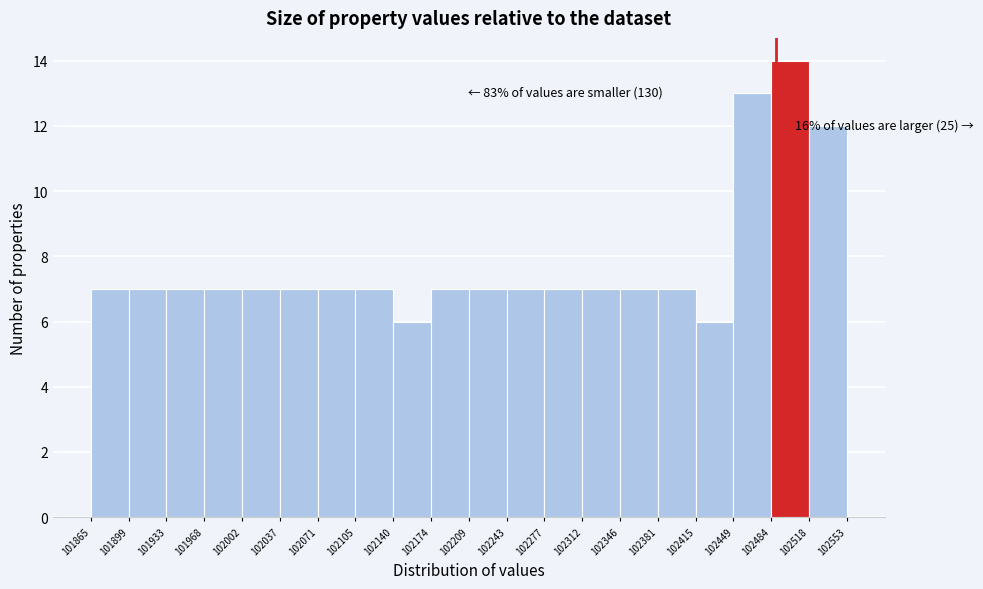

Which range on the x-axis has the tallest bar?

102484 to 102518